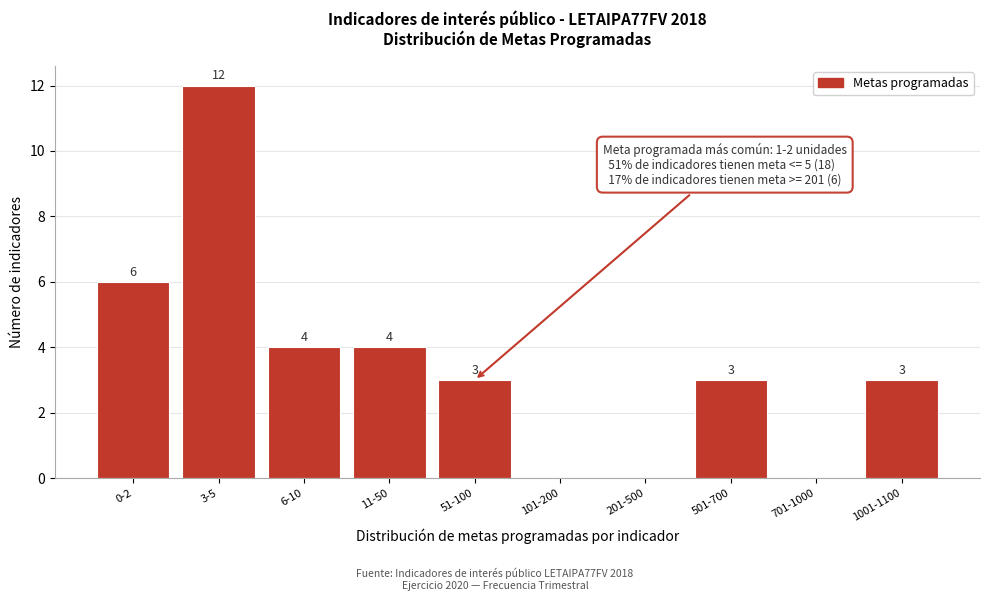

Reading left to right, list all the values displayed in this chart.

0-2=6	3-5=12	6-10=4	11-50=4	51-100=3	101-200=0	201-500=0	501-700=3	701-1000=0	1001-1100=3